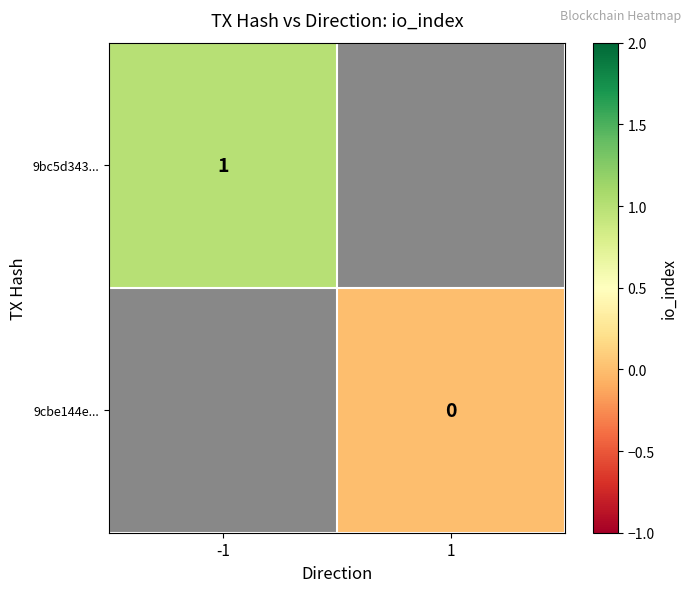

Count the number of data series in this chart.

2